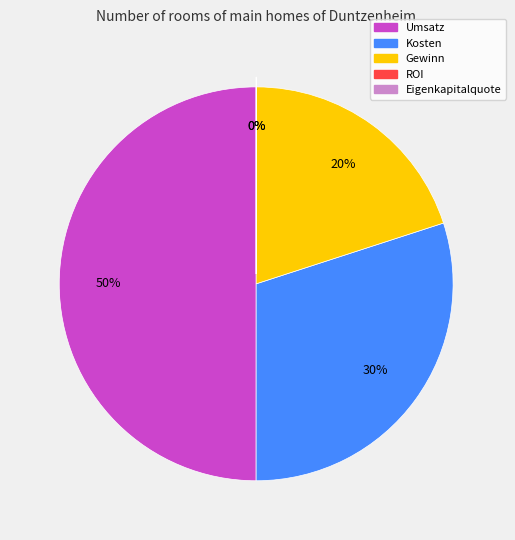

To the nearest percent, what is the average slice percentage?

20%